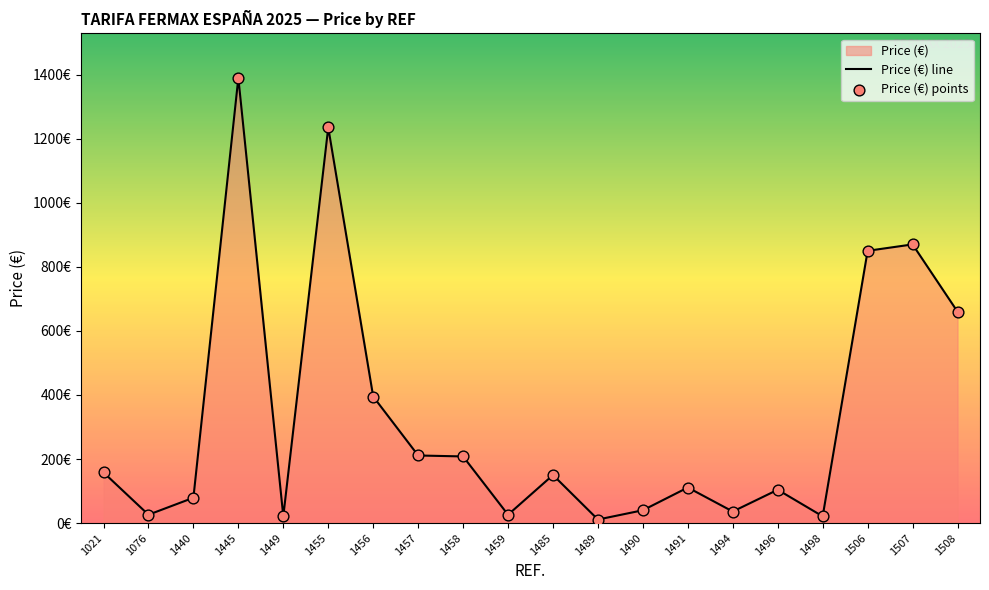

What is the change in value from 1021 to 1494?

-122